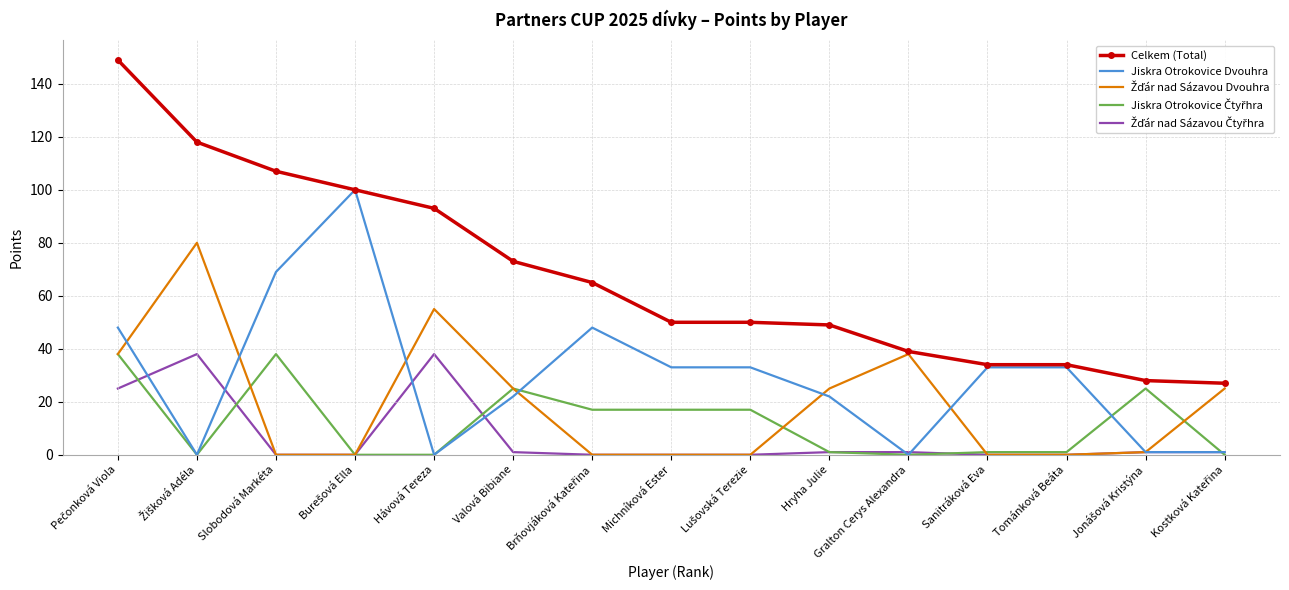

What position from the right is Slobodová Markéta?

13